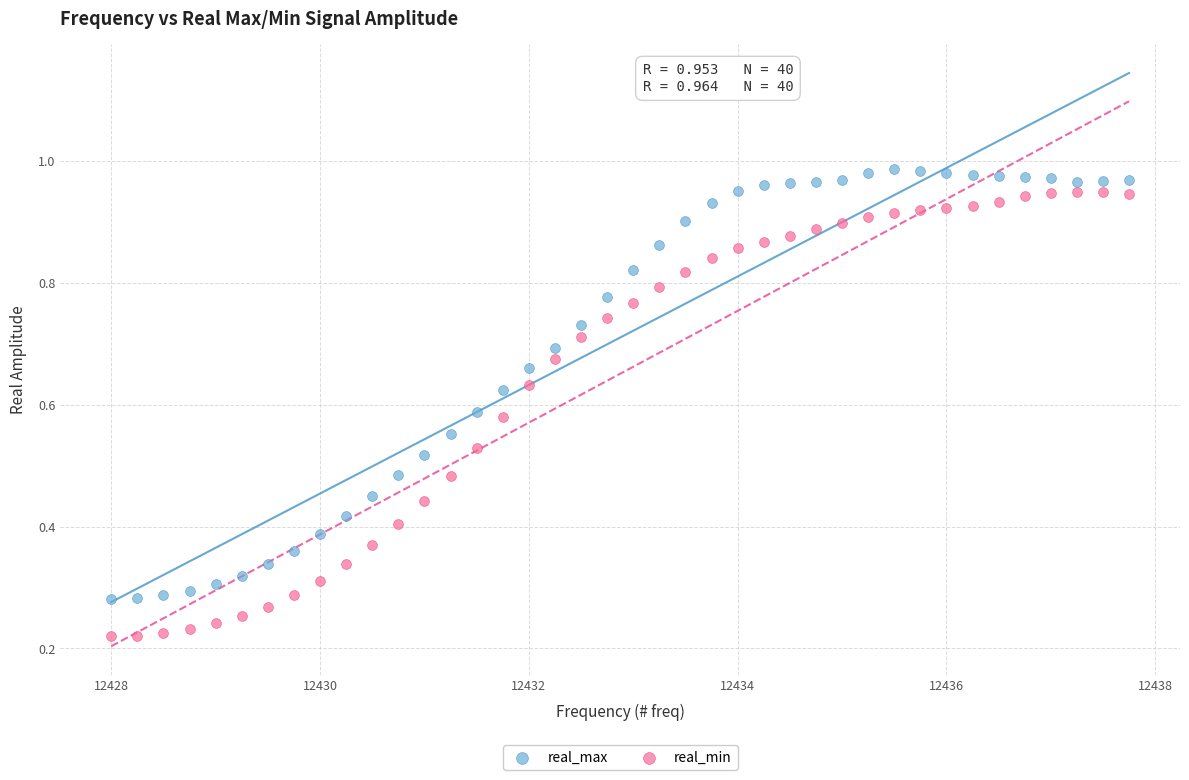

What are all the series names shown in the legend?

real_max, real_min